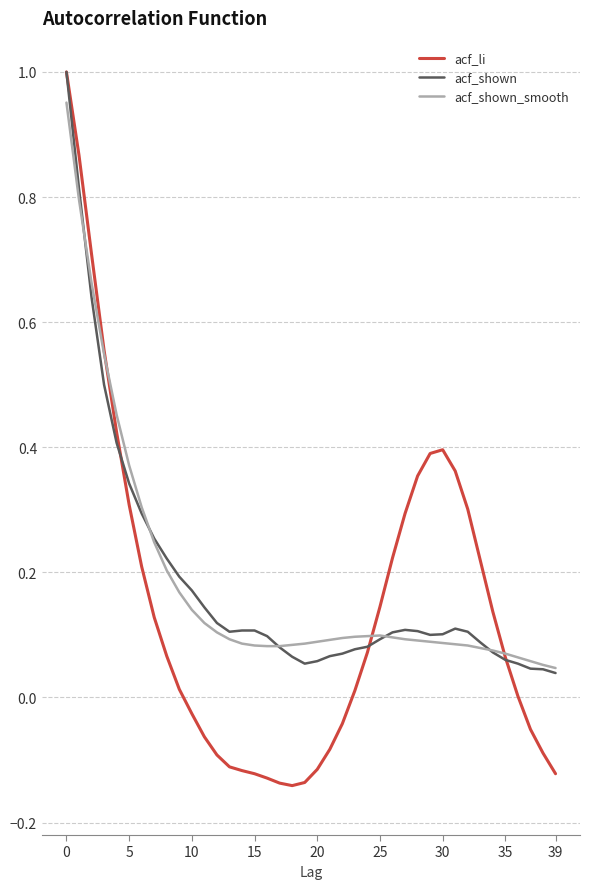

Which series has the widest spread of values?

acf_li